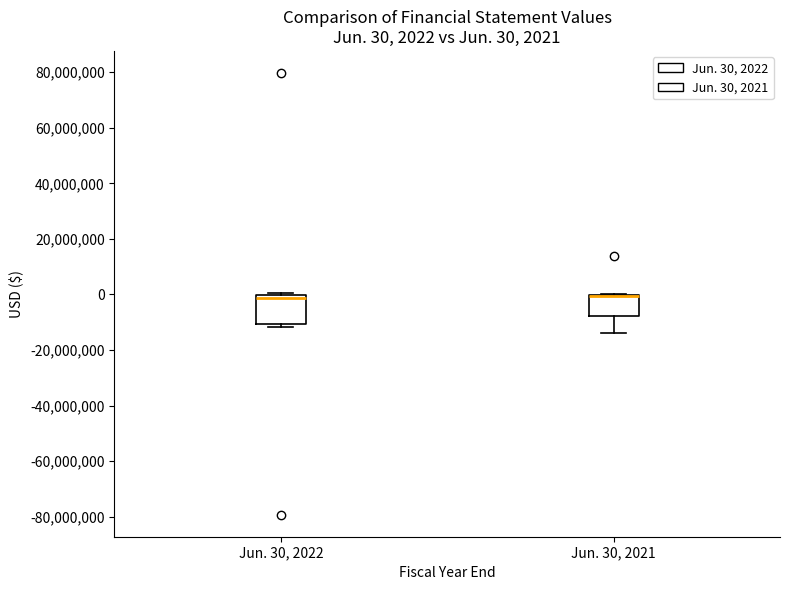

Which box is the tallest, from its lower edge to its upper edge?

Jun. 30, 2022